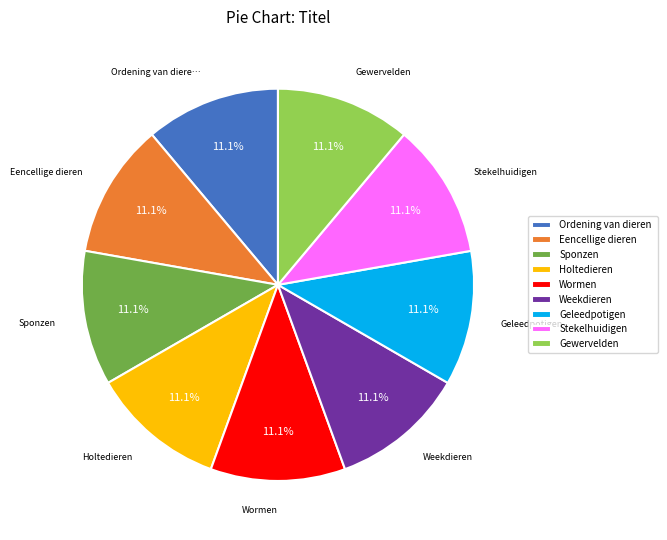

How much of the chart is everything except Wormen?

88.9%